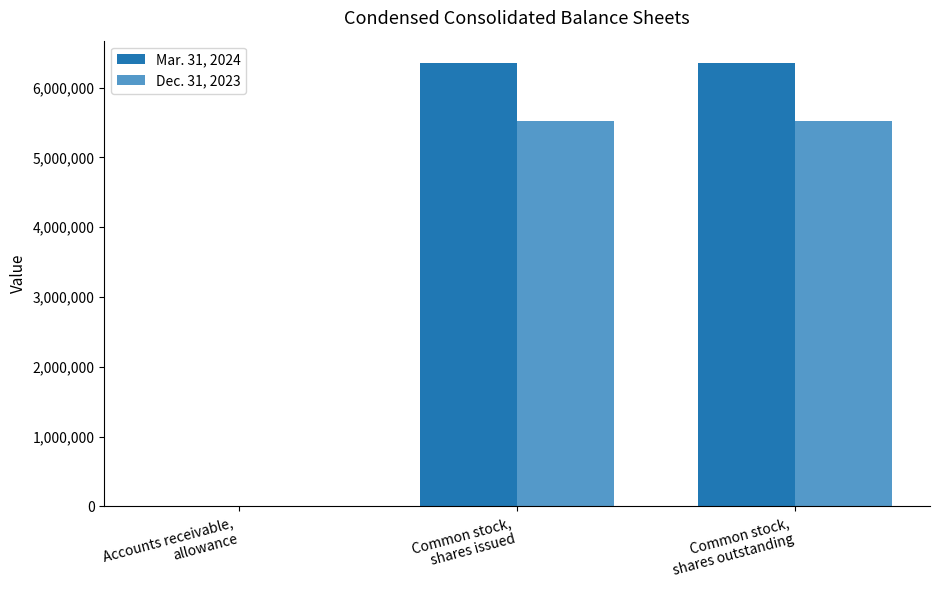

What is the maximum value shown in the chart?

6355230